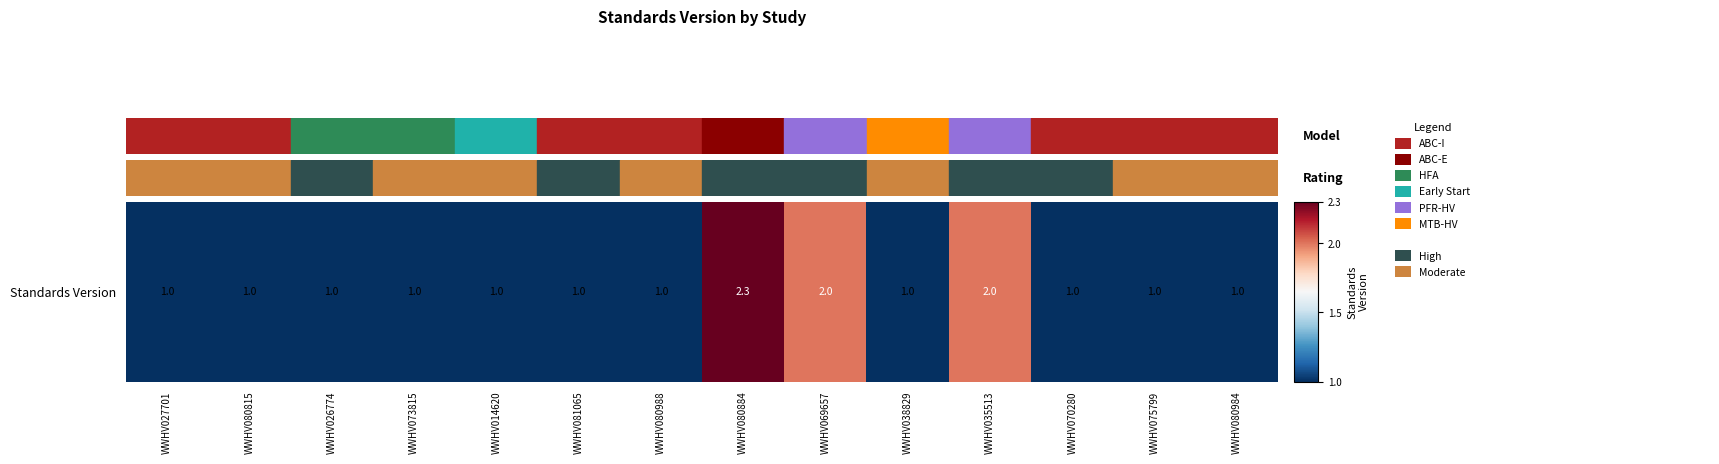

Reading right to left, what are all the values shown in this chart?

1.0	1.0	1.0	2.0	1.0	2.0	2.3	1.0	1.0	1.0	1.0	1.0	1.0	1.0